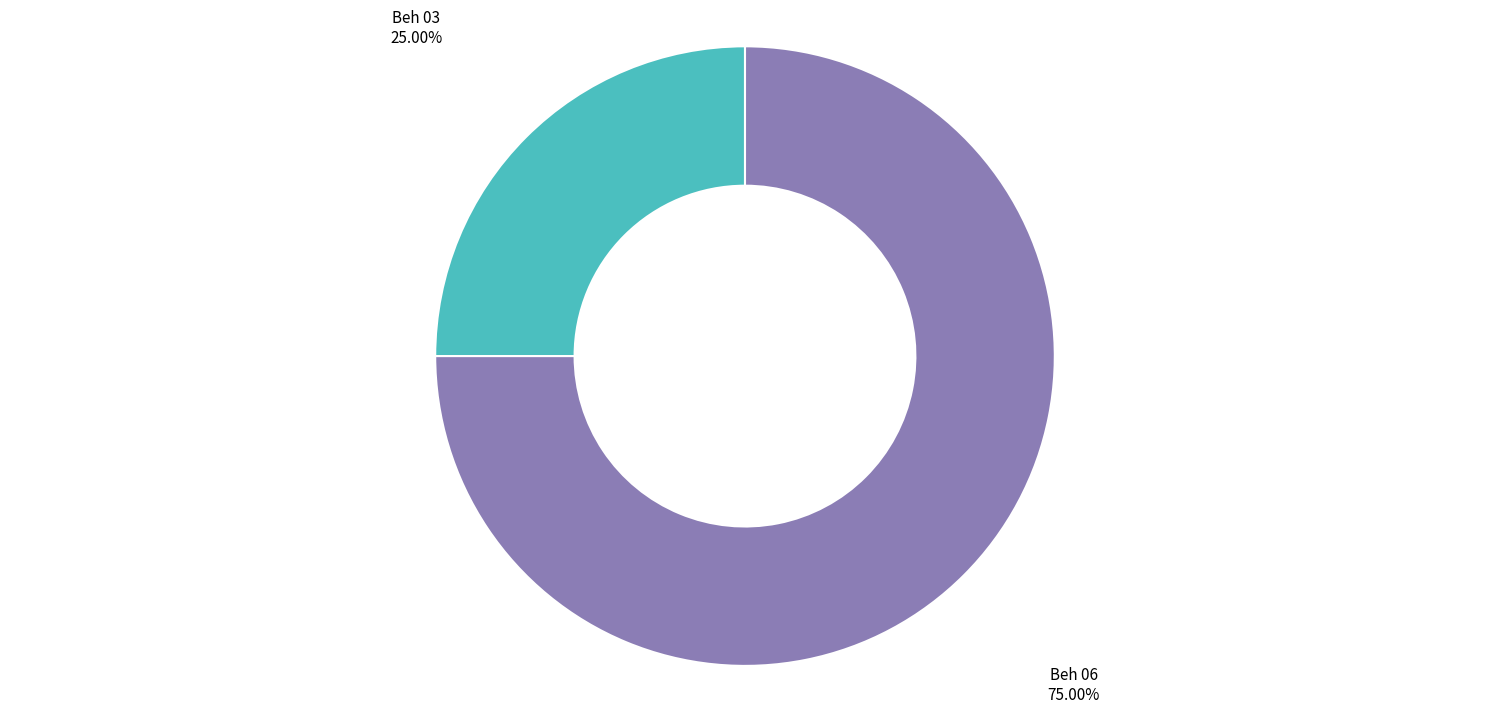

Which slice represents more than half of the pie?

Beh 06